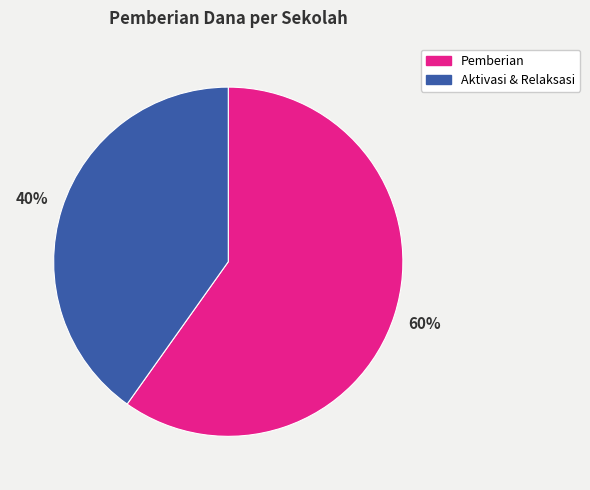

How many segments does this pie chart have?

2